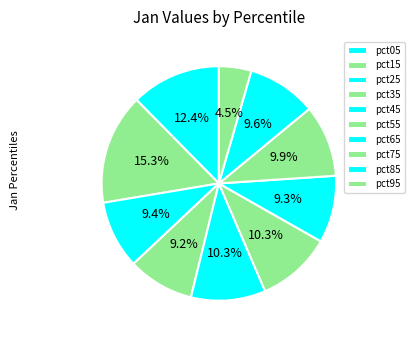

Which slice is the largest?

pct15